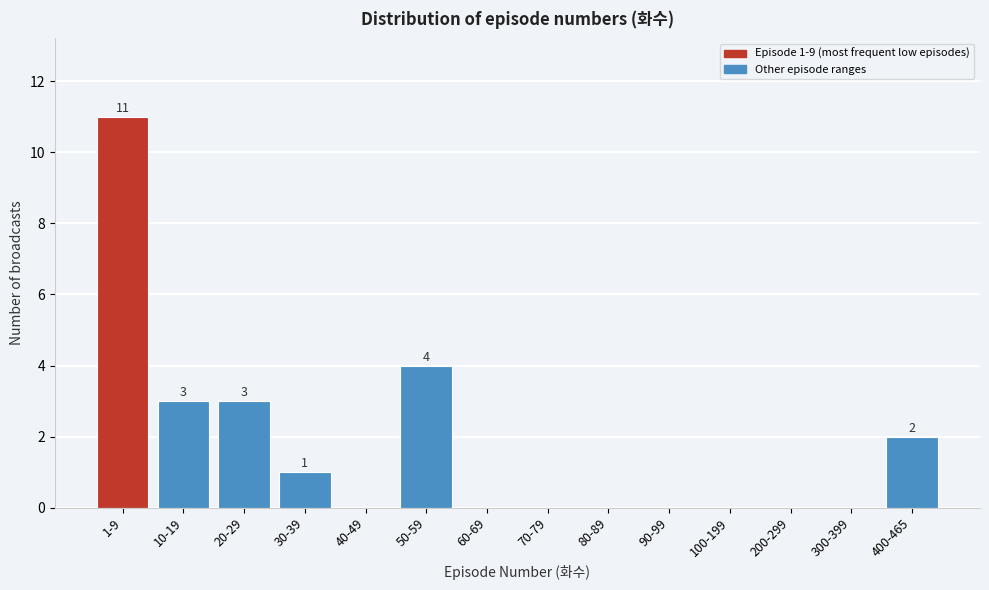

Reading right to left, transcribe all the data shown in this chart.

400-465=2	300-399=0	200-299=0	100-199=0	90-99=0	80-89=0	70-79=0	60-69=0	50-59=4	40-49=0	30-39=1	20-29=3	10-19=3	1-9=11